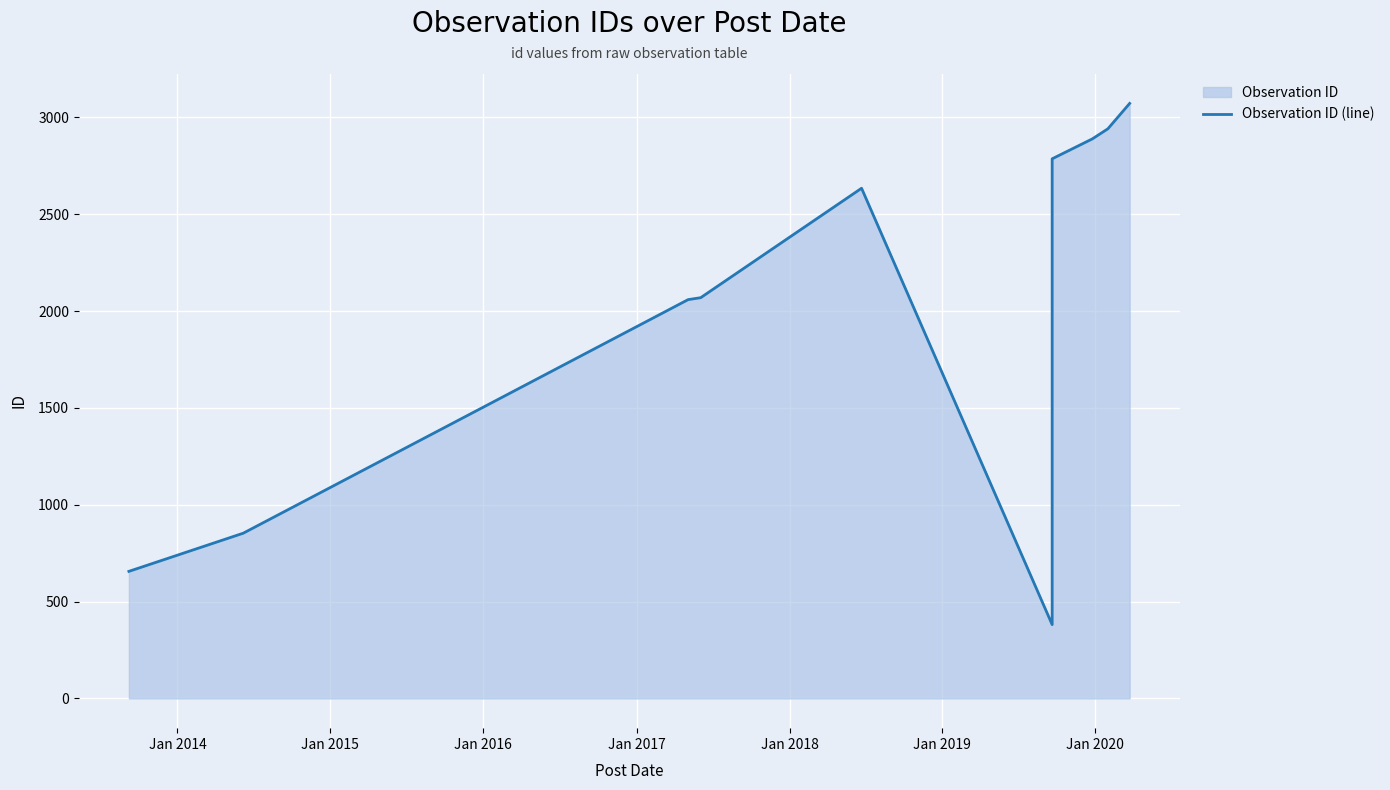

How many categories are shown in the chart?

10